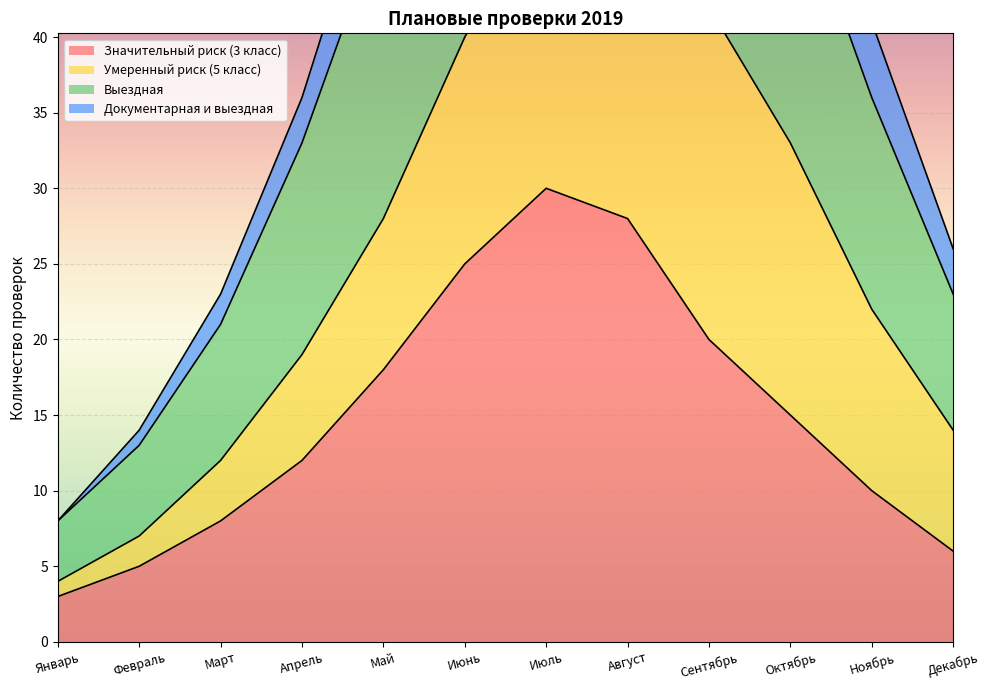

True or false: Значительный риск (3 класс) has a value of 25 at Июнь.

True